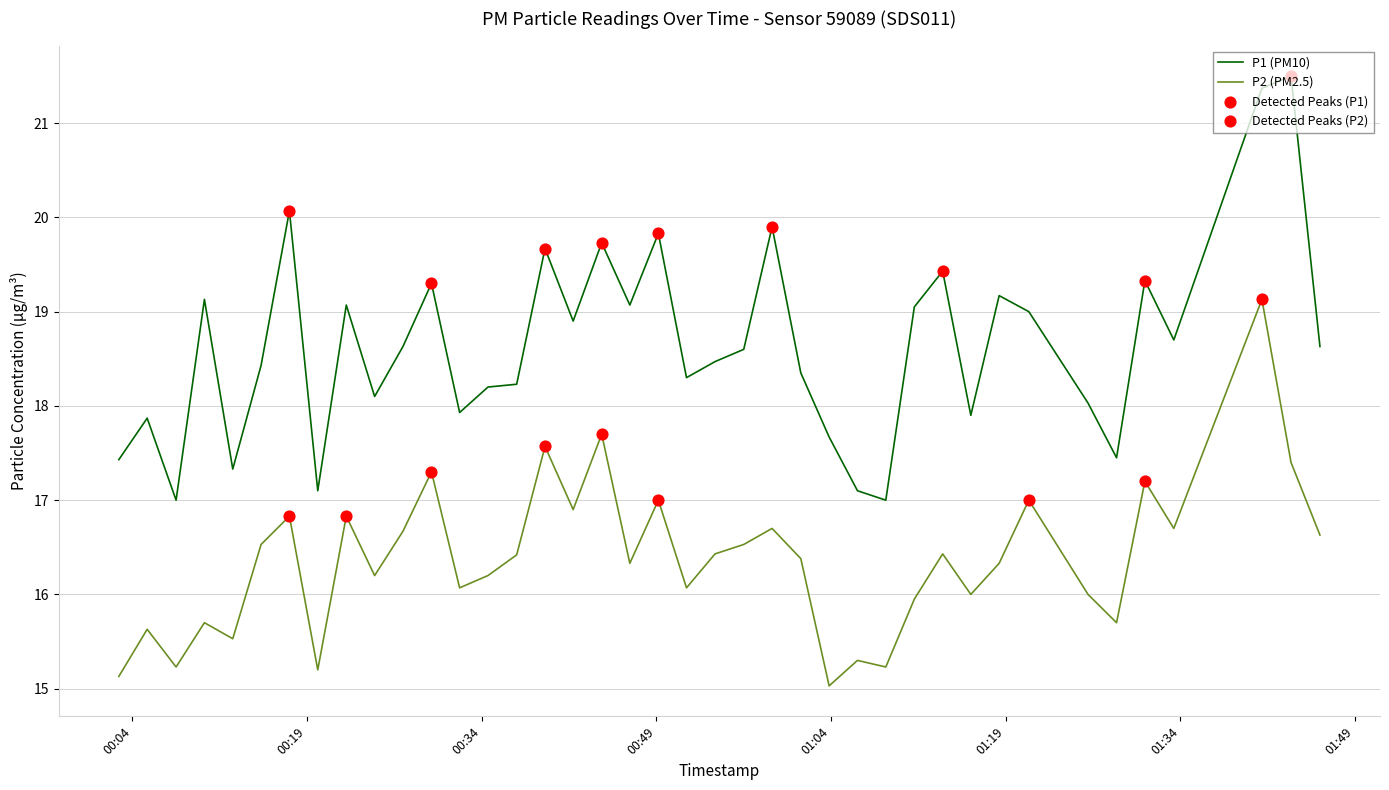

What is the lowest value of the P2 (PM2.5) series?

15.0